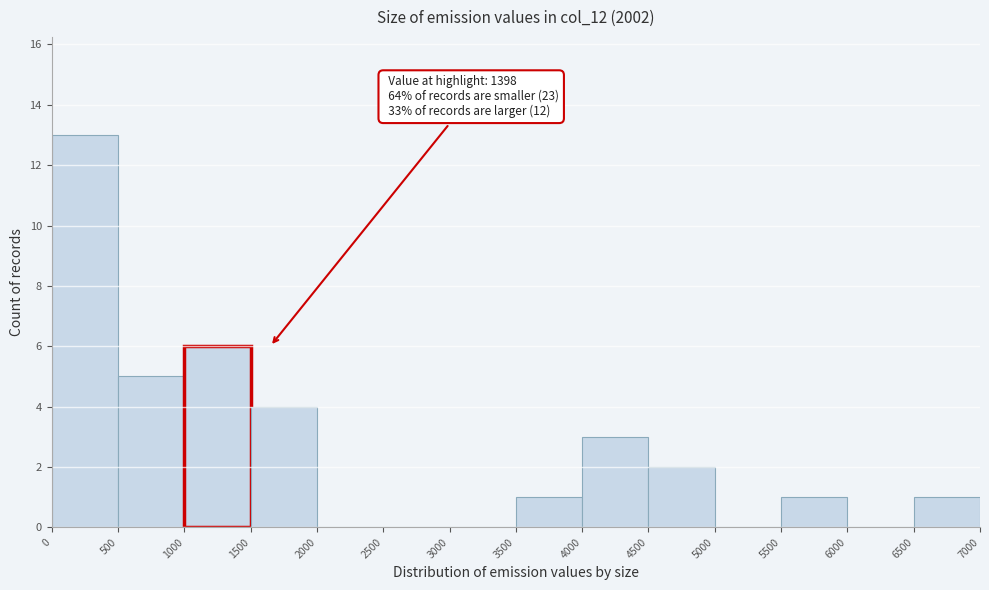

Over which range of the x-axis is the bar tallest?

0 to 500